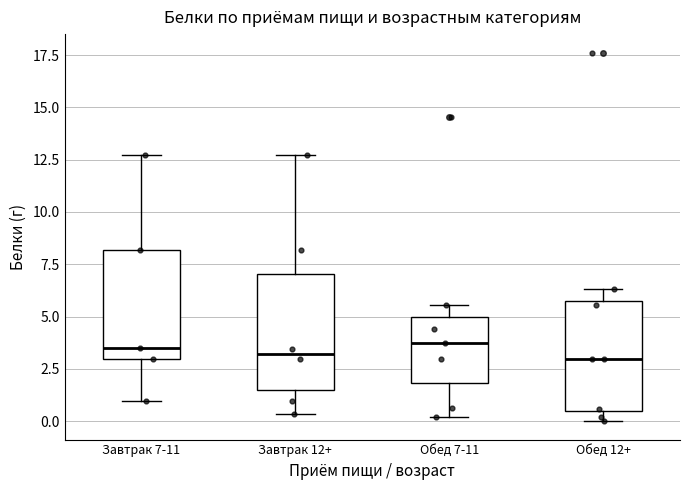

Reading left to right, transcribe this box plot: for each box, give where its median line is, the range the box spans, and where its two whiskers end, as read against the y-axis. The values are not printed on the chart, so give them approximately, as read against the axis.

Завтрак 7-11: median 3.5, box 3.0 to 8.0, whiskers 1.0 to 12.5
Завтрак 12+: median 3.0, box 1.5 to 7.0, whiskers 0.5 to 12.5
Обед 7-11: median 4.0, box 2.0 to 5.0, whiskers 0.0 to 5.5
Обед 12+: median 3.0, box 0.5 to 5.5, whiskers 0.0 to 6.5